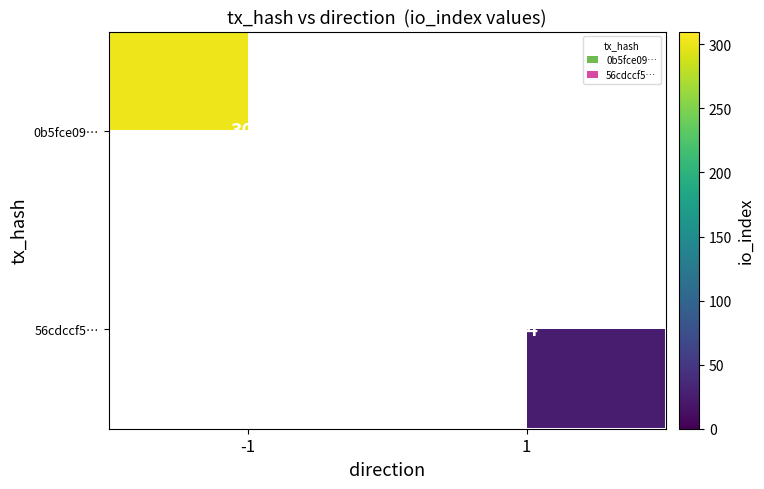

At how many categories does at least one series exceed 100?

1